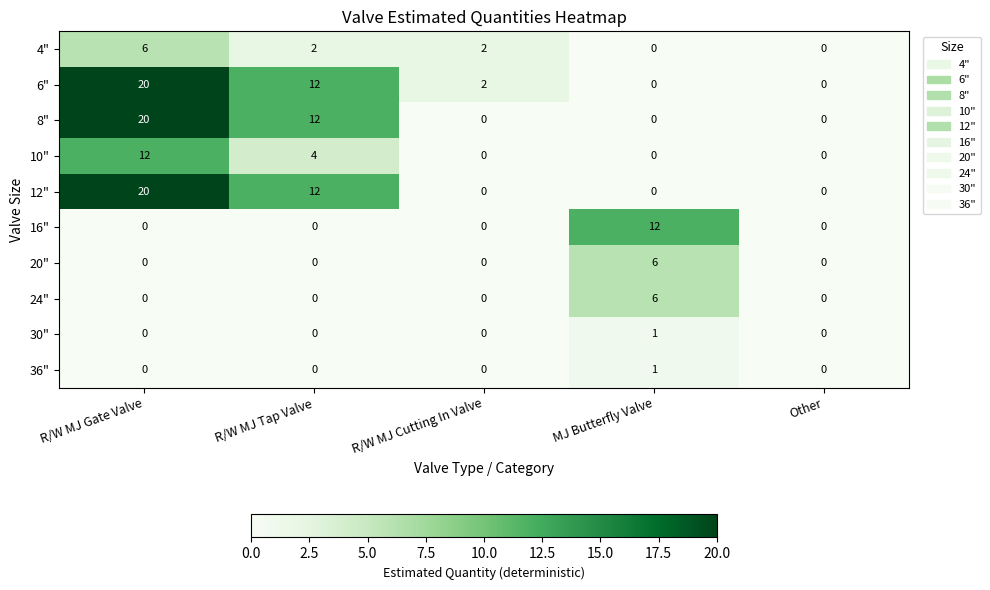

At which category is the sum across all series the highest?

R/W MJ Gate Valve